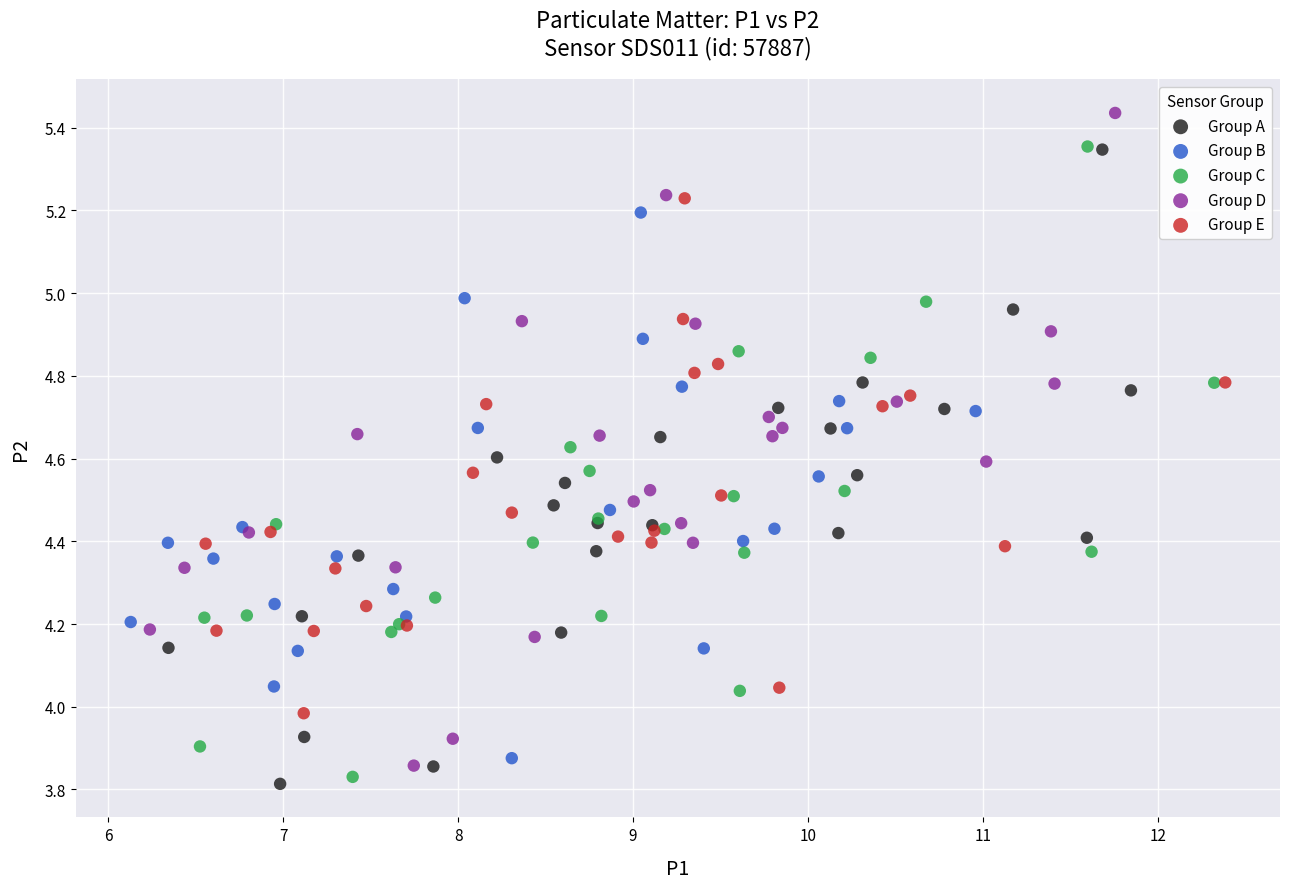

What are all the series names shown in the legend?

Group A, Group B, Group C, Group D, Group E